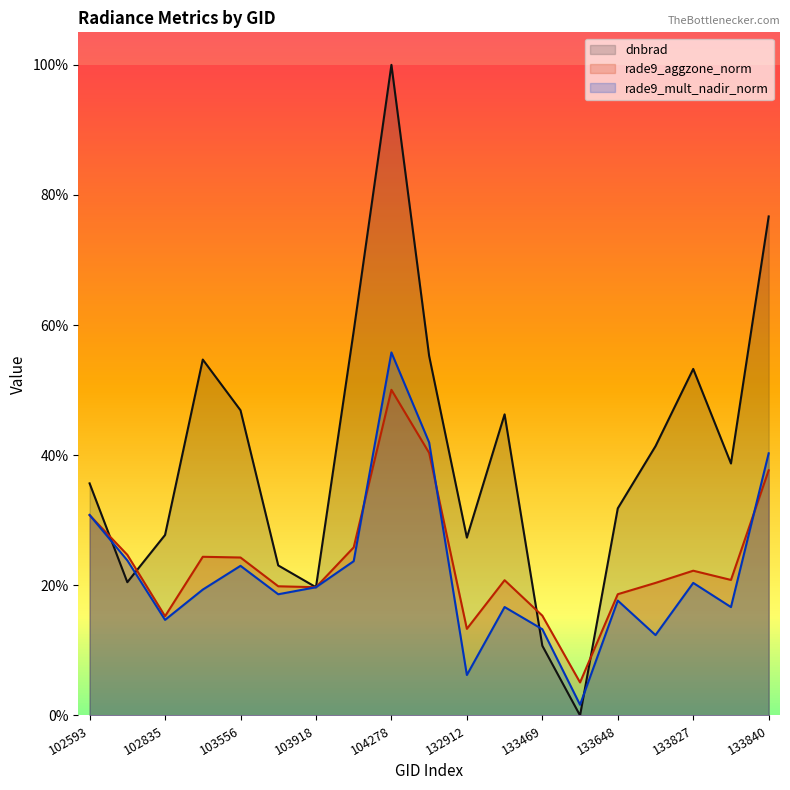

What are all the series names shown in the legend?

dnbrad, rade9_aggzone_norm, rade9_mult_nadir_norm